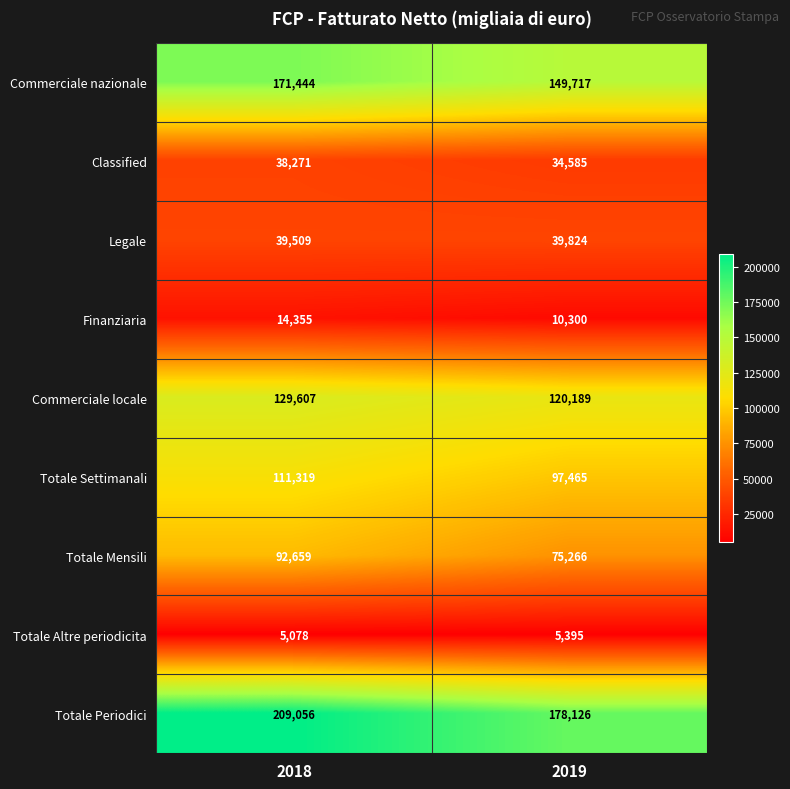

The value of Totale Periodici at 2018 is 313774. True or false?

False